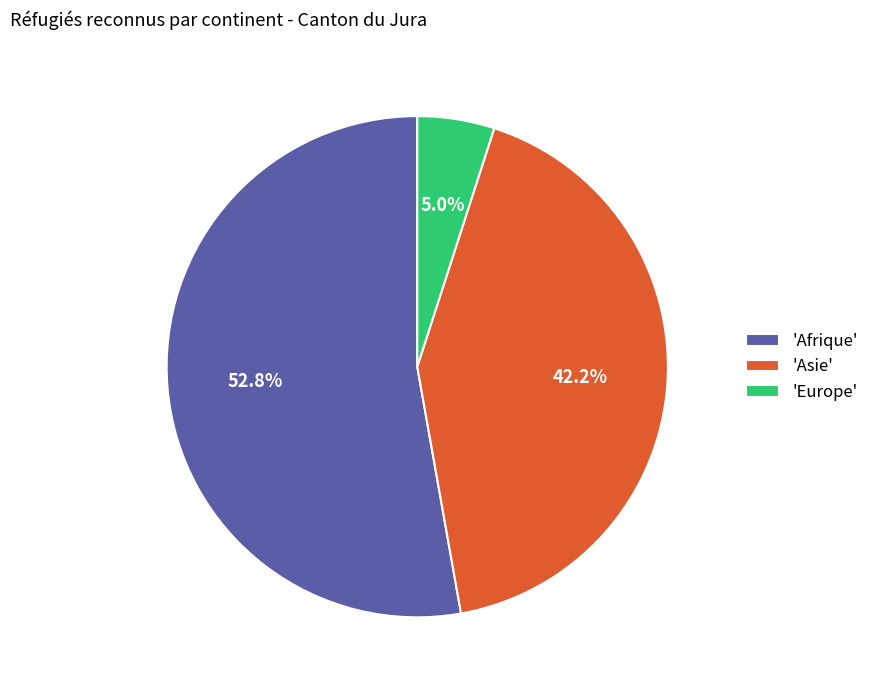

Between 'Asie' and 'Afrique', which is larger?

'Afrique'